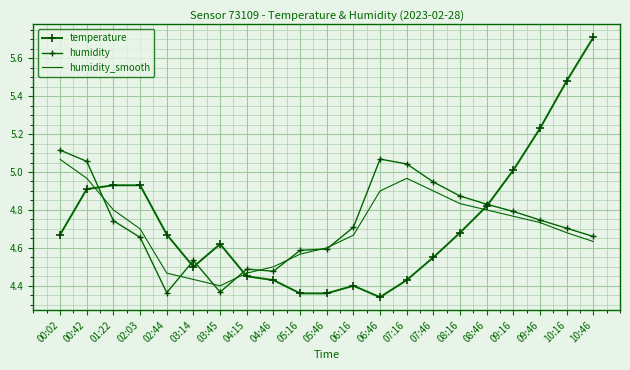

True or false: humidity_smooth and temperature cross at least once.

True